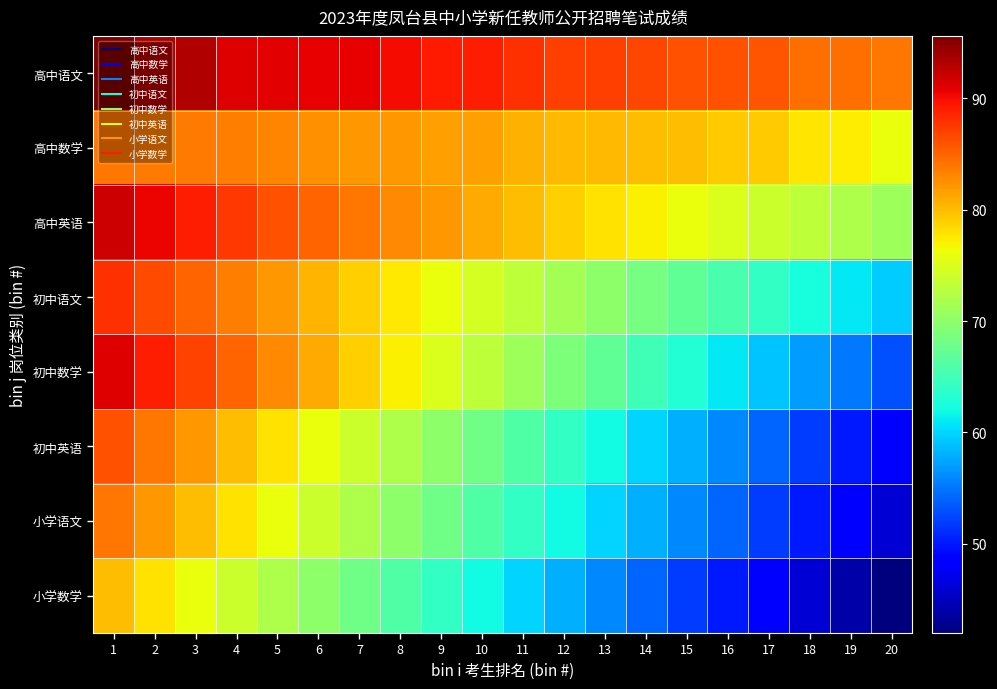

What is the difference between the highest and lowest values at 8?

24.1